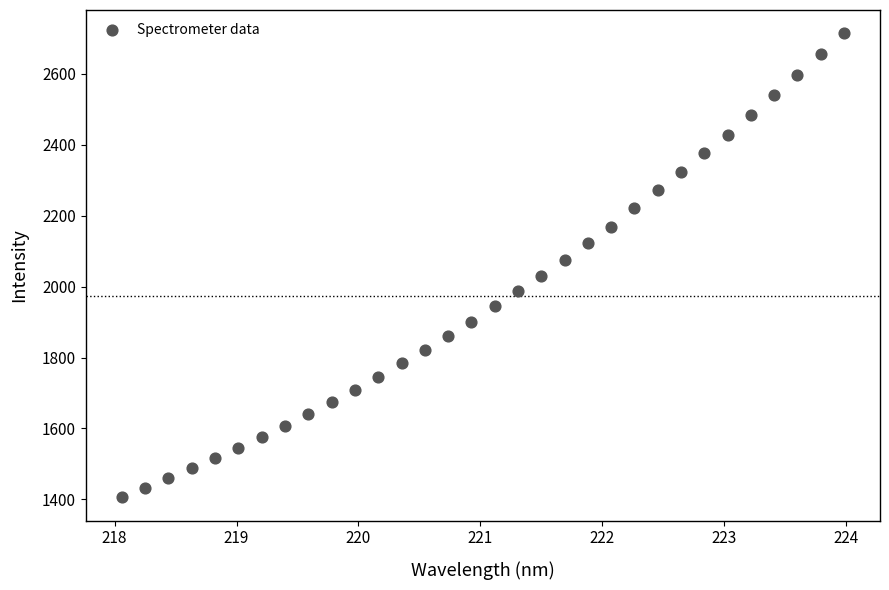

What is the range of X values (max minus min)?

5.9